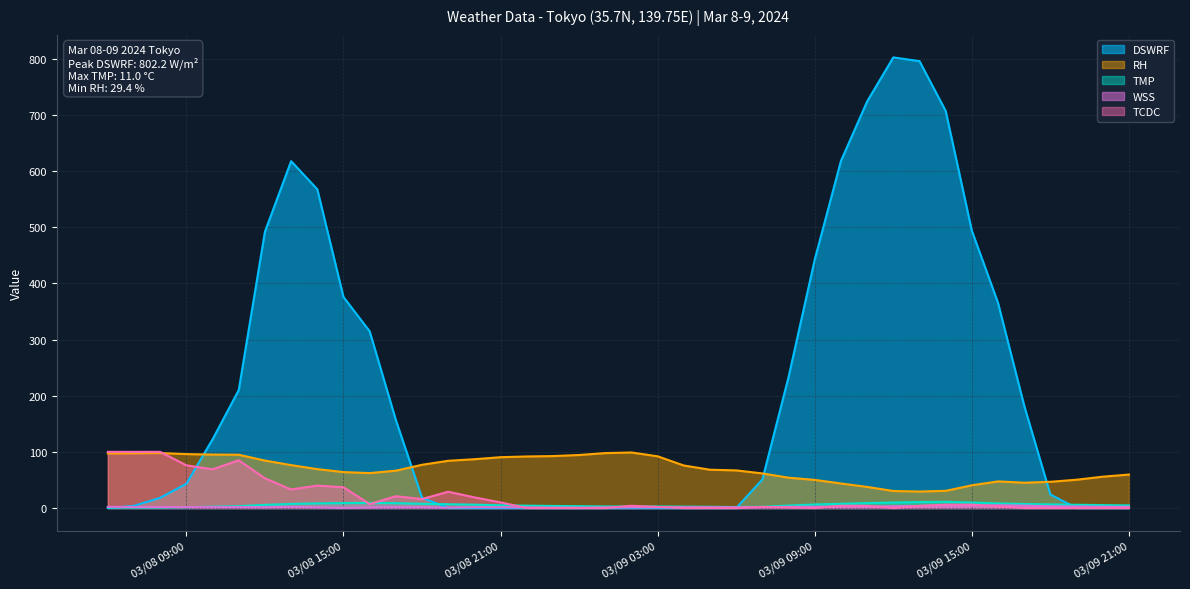

What is the maximum value shown in the chart?

802.2